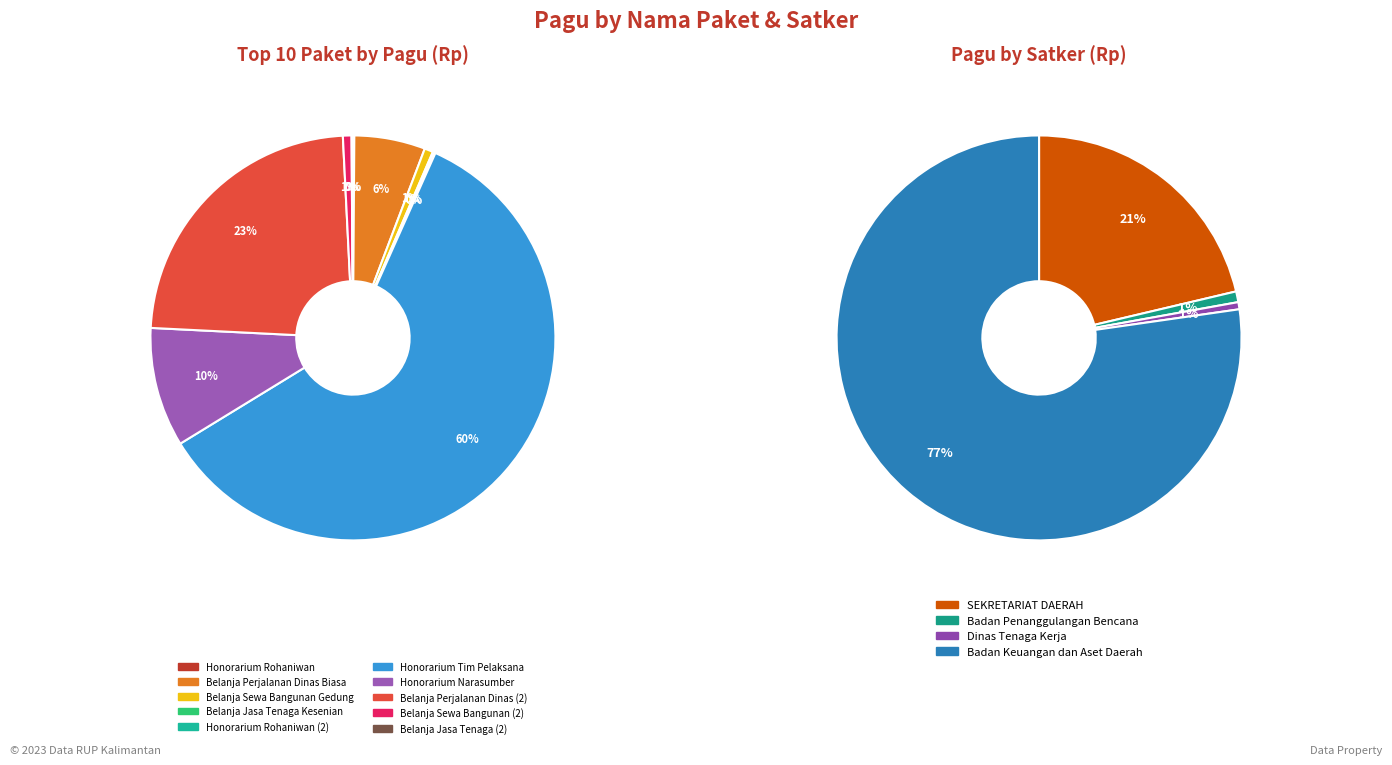

To the nearest percent, what is the average slice percentage?

10%